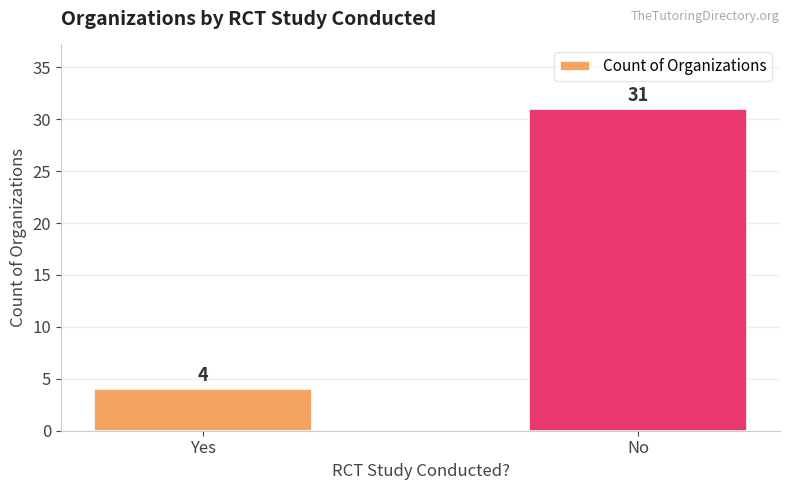

List the labels in order of value, smallest first.

Yes, No